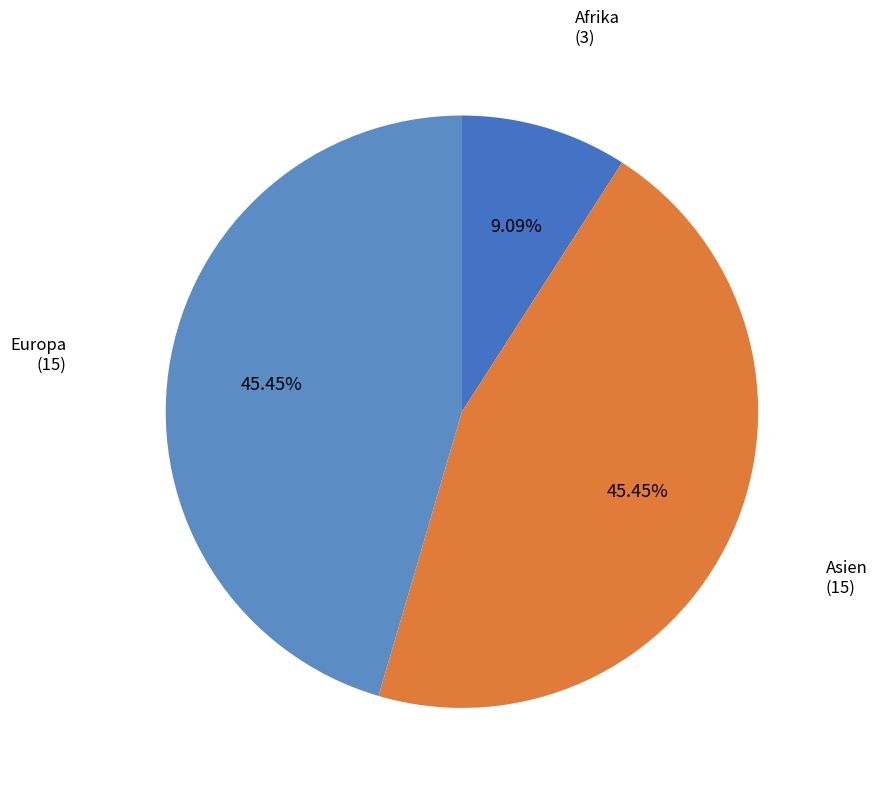

How many segments does this pie chart have?

3